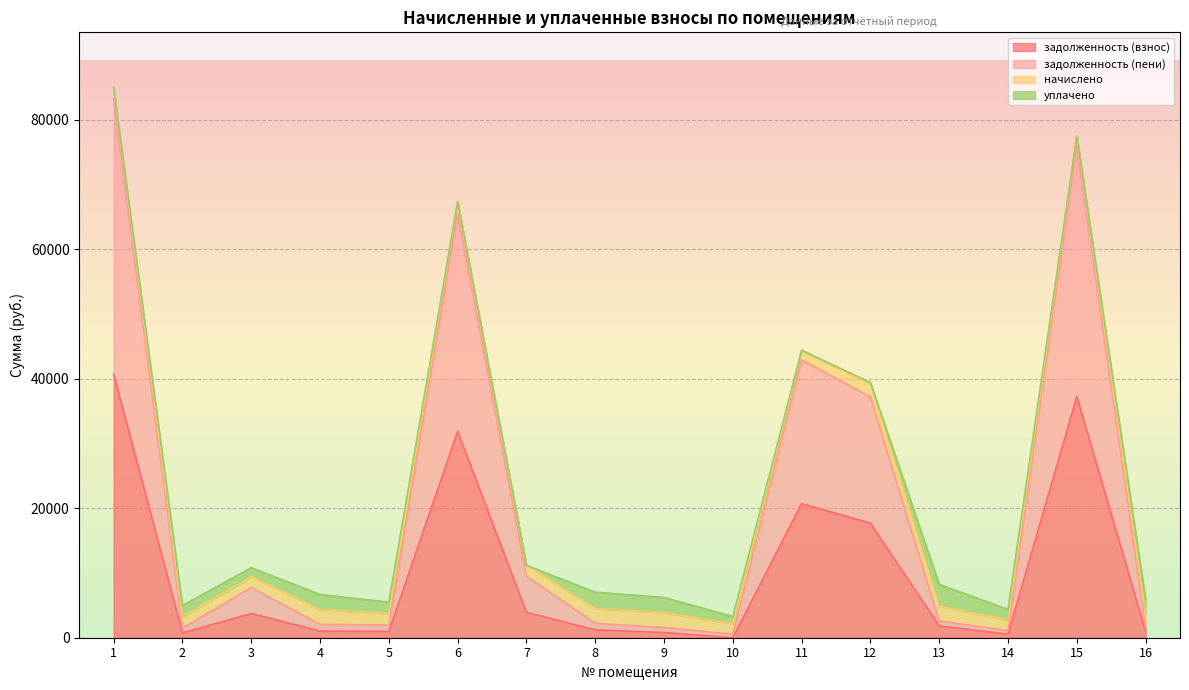

At which category is the sum across all series the highest?

1